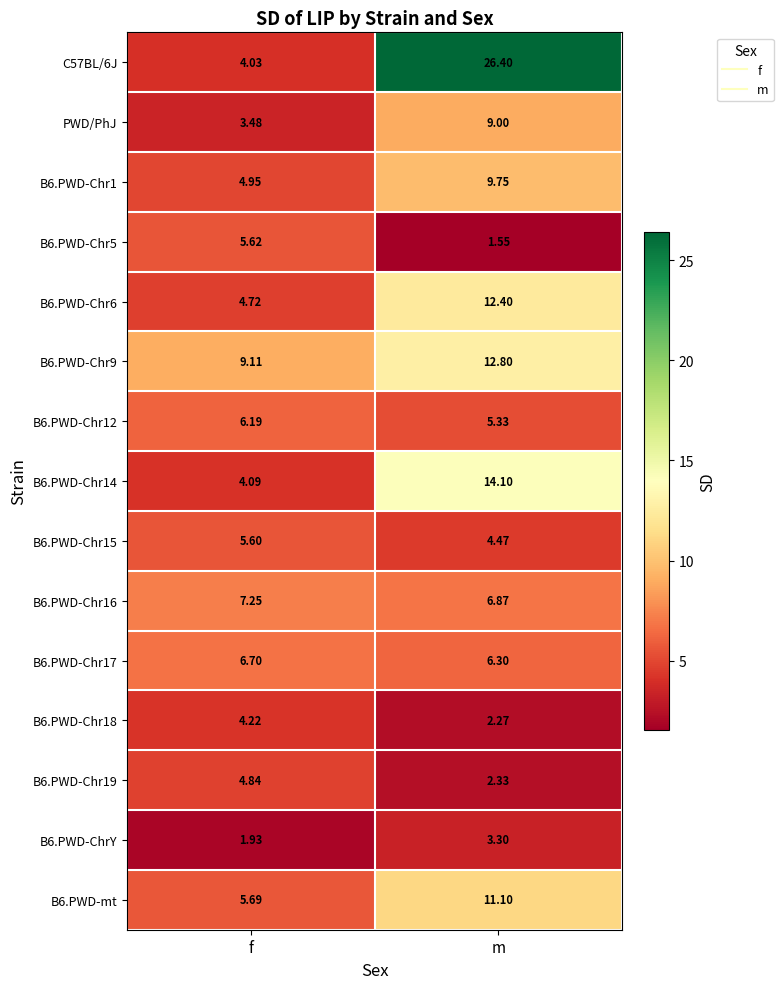

What is the total value across all series at f?

78.4